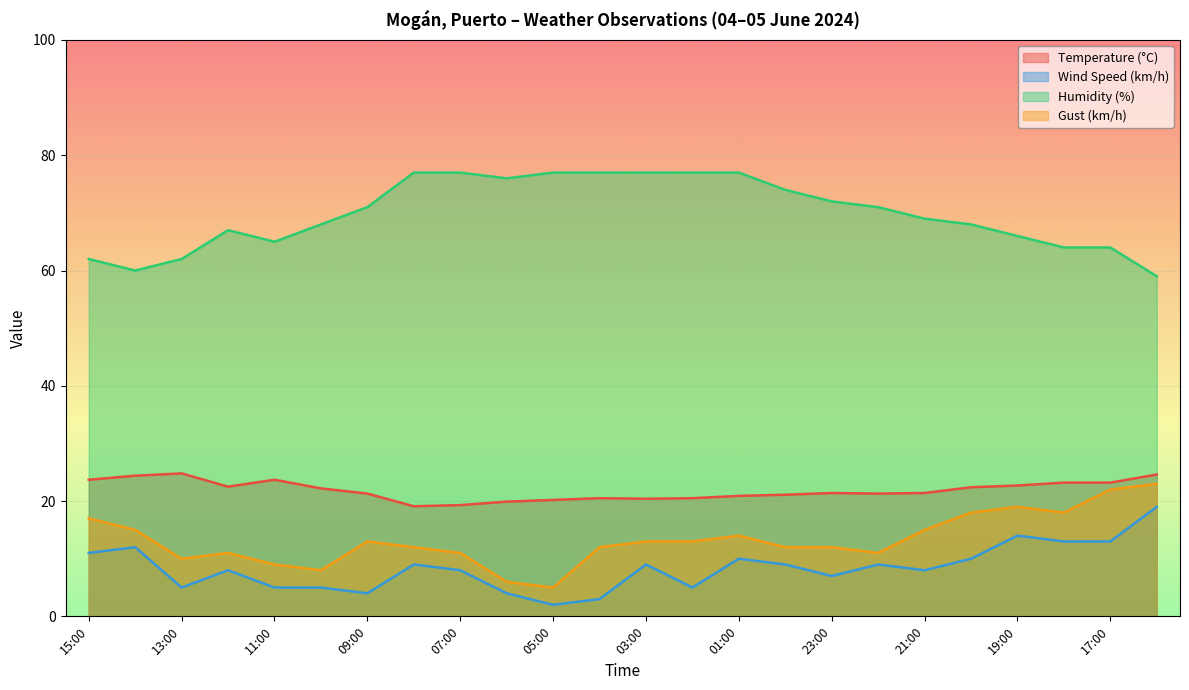

Reading left to right, extract all data points from this chart.

Temperature (°C): 23.7	24.4	24.8	22.5	23.7	22.2	21.3	19.1	19.3	19.9	20.2	20.5	20.4	20.5	20.9	21.1	21.4	21.3	21.4	22.4	22.7	23.2	23.2	24.6
Wind Speed (km/h): 11.0	12.0	5.0	8.0	5.0	5.0	4.0	9.0	8.0	4.0	2.0	3.0	9.0	5.0	10.0	9.0	7.0	9.0	8.0	10.0	14.0	13.0	13.0	19.0
Humidity (%): 62.0	60.0	62.0	67.0	65.0	68.0	71.0	77.0	77.0	76.0	77.0	77.0	77.0	77.0	77.0	74.0	72.0	71.0	69.0	68.0	66.0	64.0	64.0	59.0
Gust (km/h): 17.0	15.0	10.0	11.0	9.0	8.0	13.0	12.0	11.0	6.0	5.0	12.0	13.0	13.0	14.0	12.0	12.0	11.0	15.0	18.0	19.0	18.0	22.0	23.0